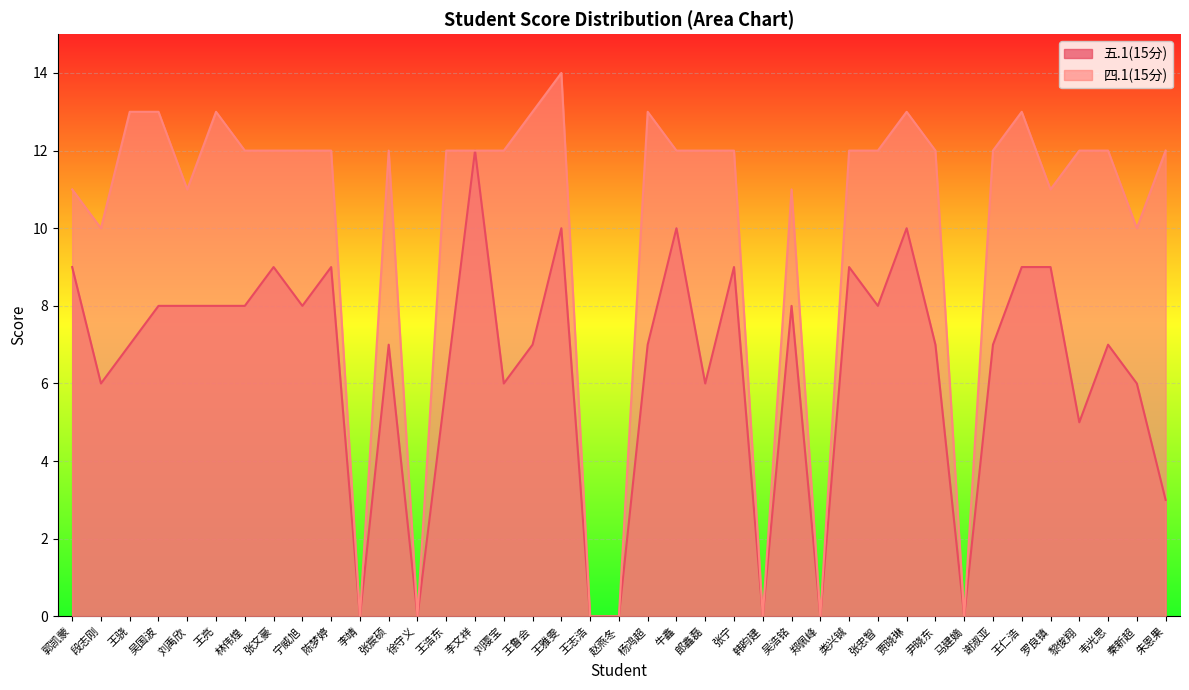

Which series has the largest total across all categories?

四.1(15分)